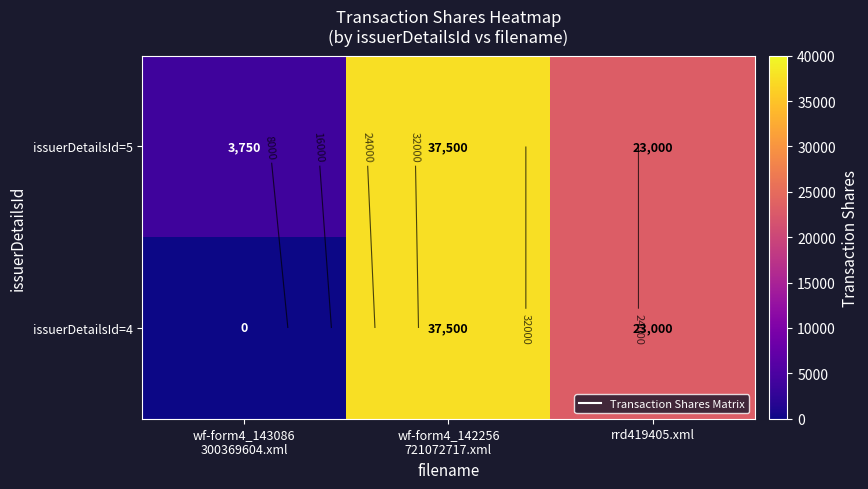

List the series in order of their peak value, lowest first.

issuerDetailsId=5, issuerDetailsId=4